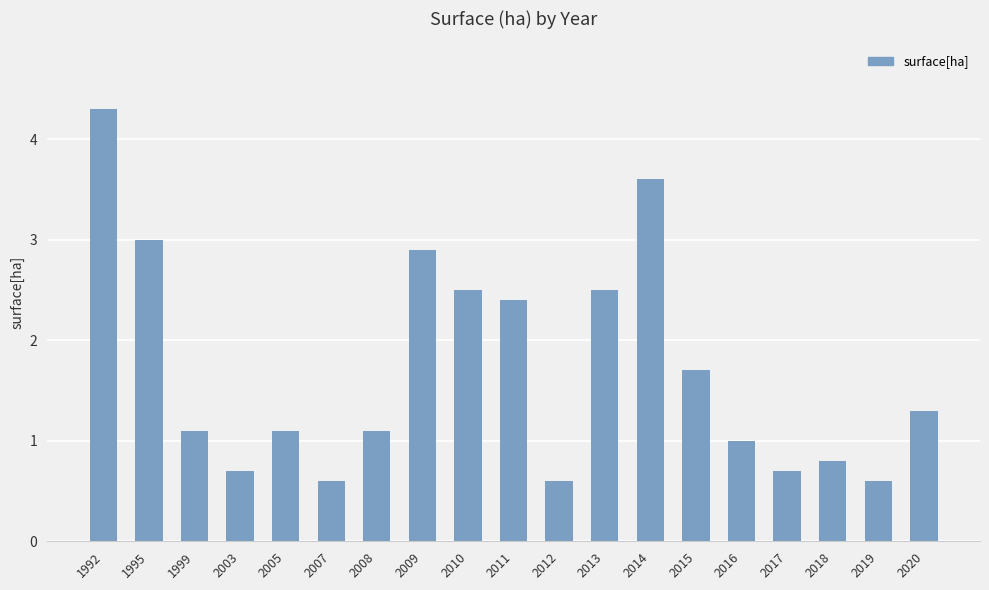

Is it true that the value at 2007 is 0.6?

True